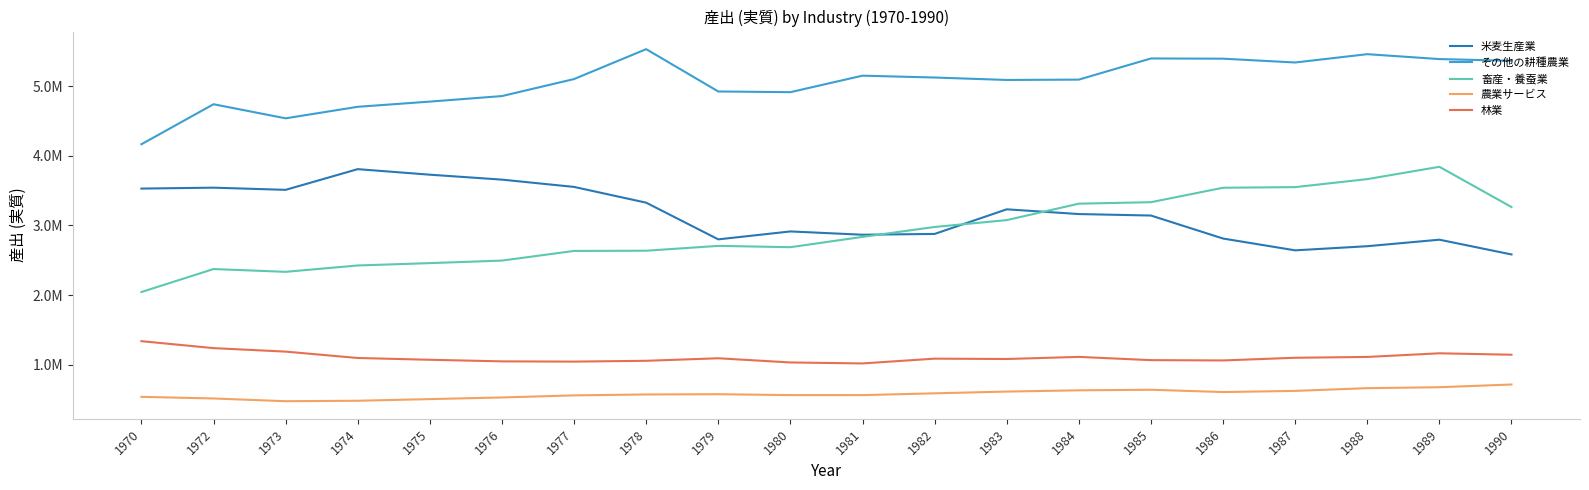

True or false: 米麦生産業 and 農業サービス cross at least once.

False